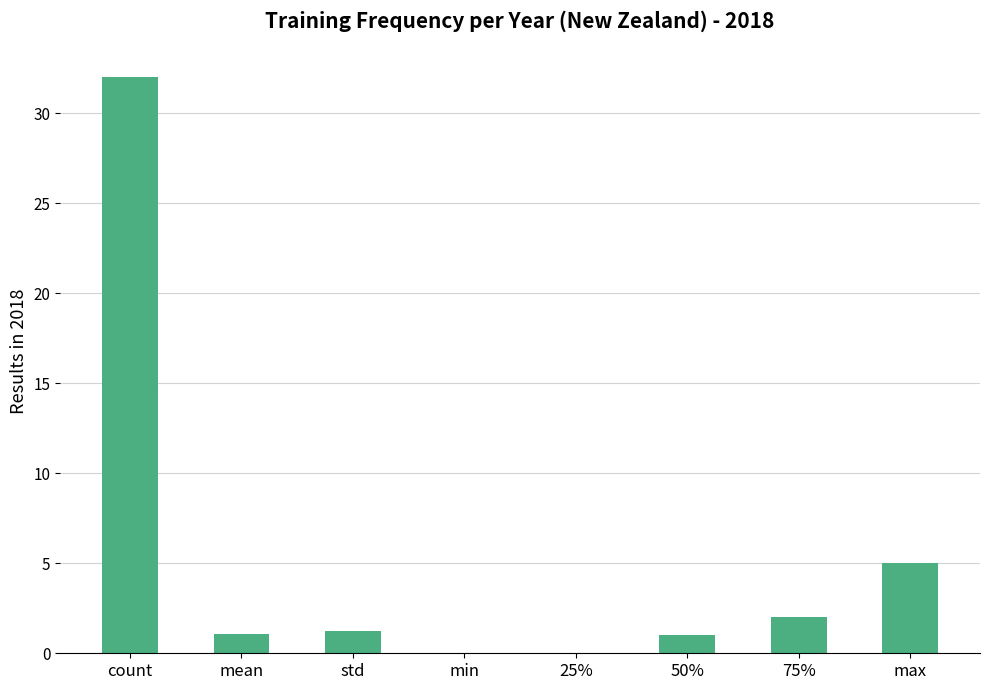

True or false: the data shows 0.0 at min.

True